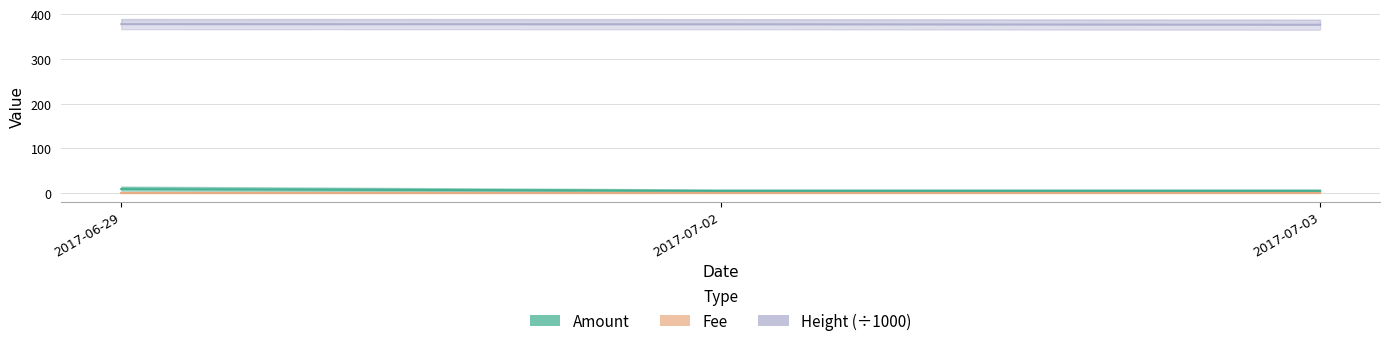

Reading left to right, list all the values displayed in this chart.

Amount: 9.0	5.0	5.0
Fee: 1.0	1.0	1.0
Height (÷1000): 377.6	377.4	376.3